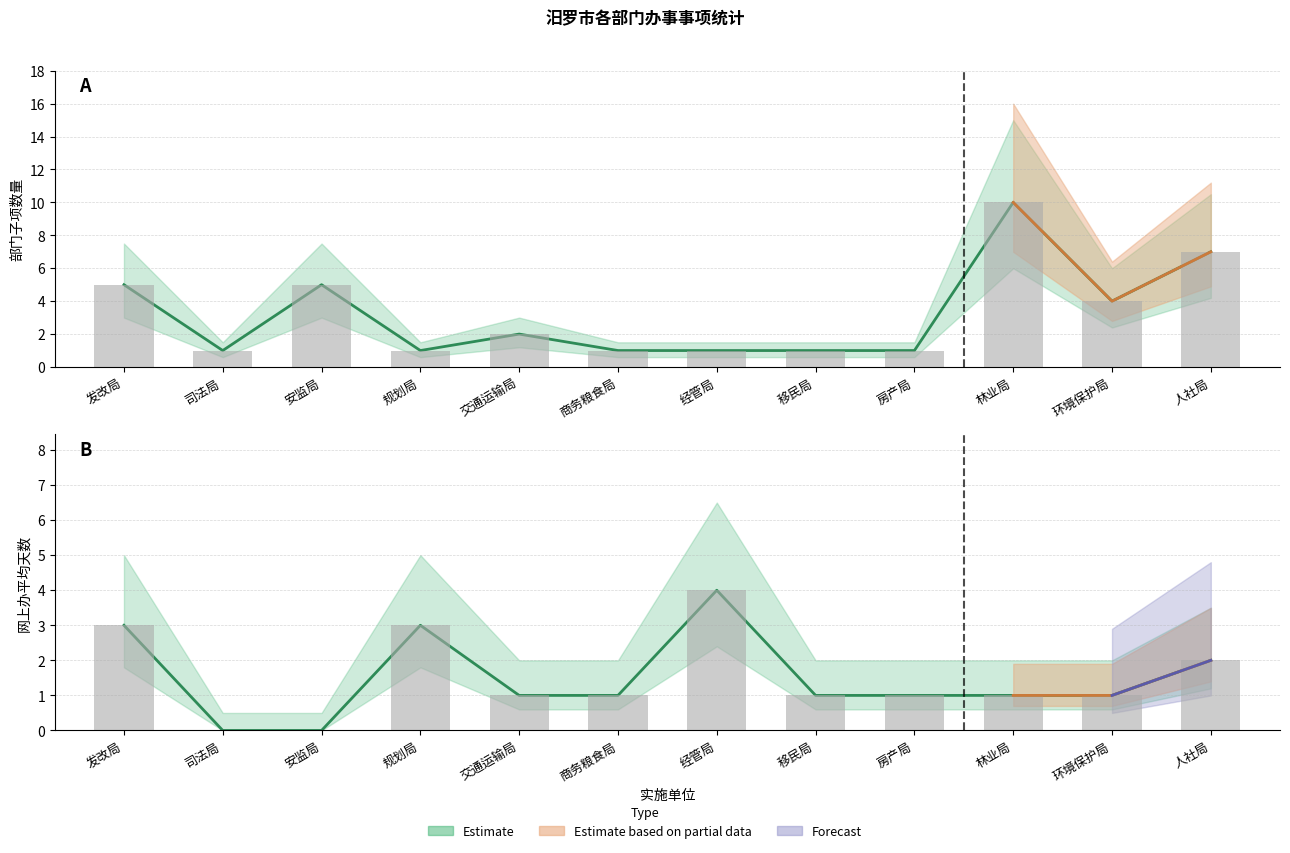

List the series in order of their peak value, highest first.

部门子项数量, 网上办(平均天数)